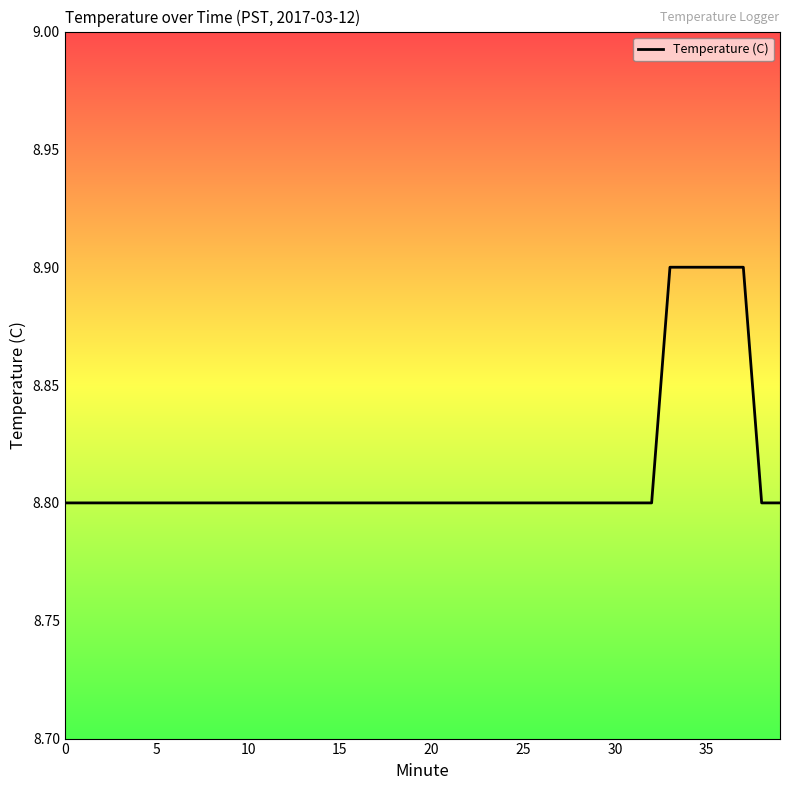

What is the greatest value displayed?

8.9